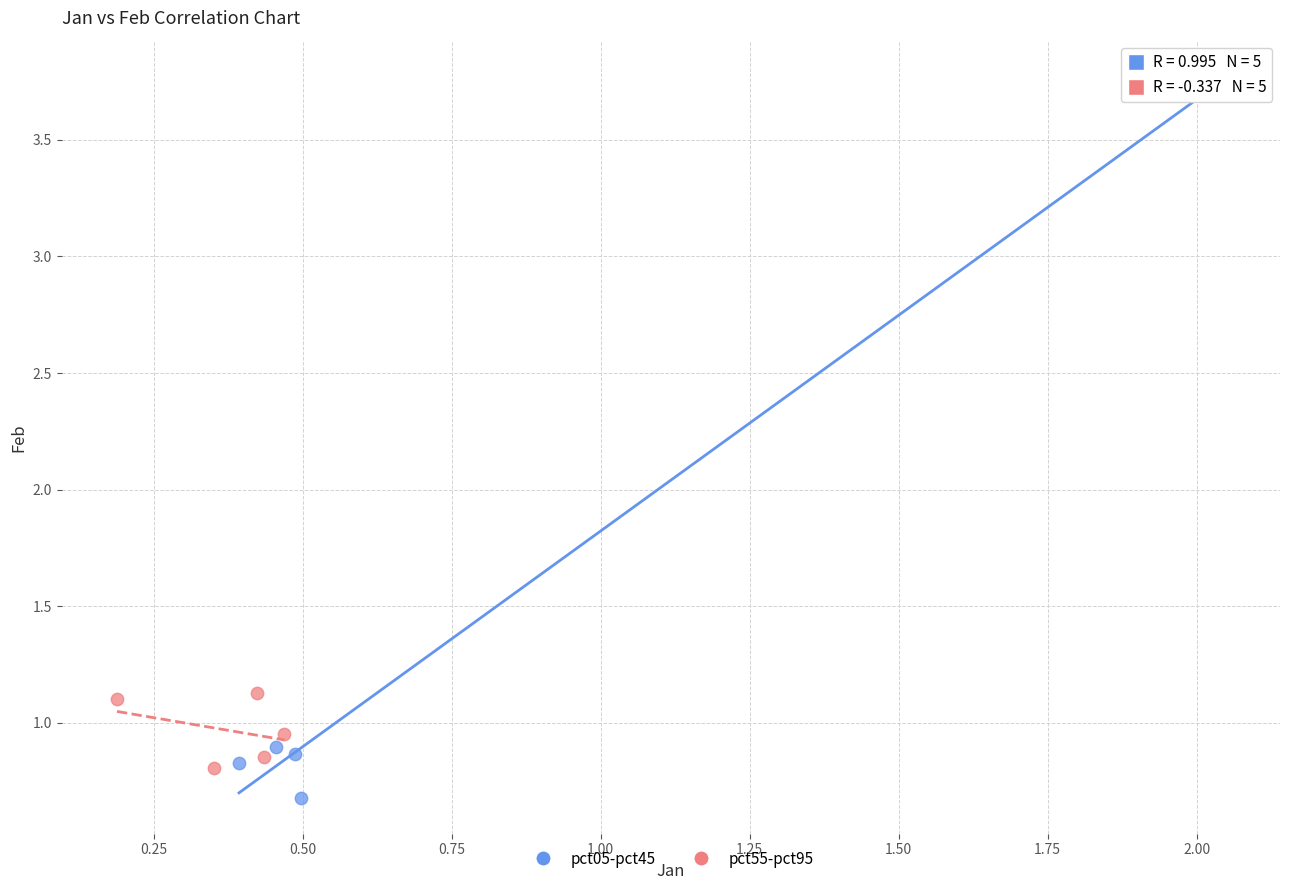

What are all the series names shown in the legend?

pct05-pct45, pct55-pct95